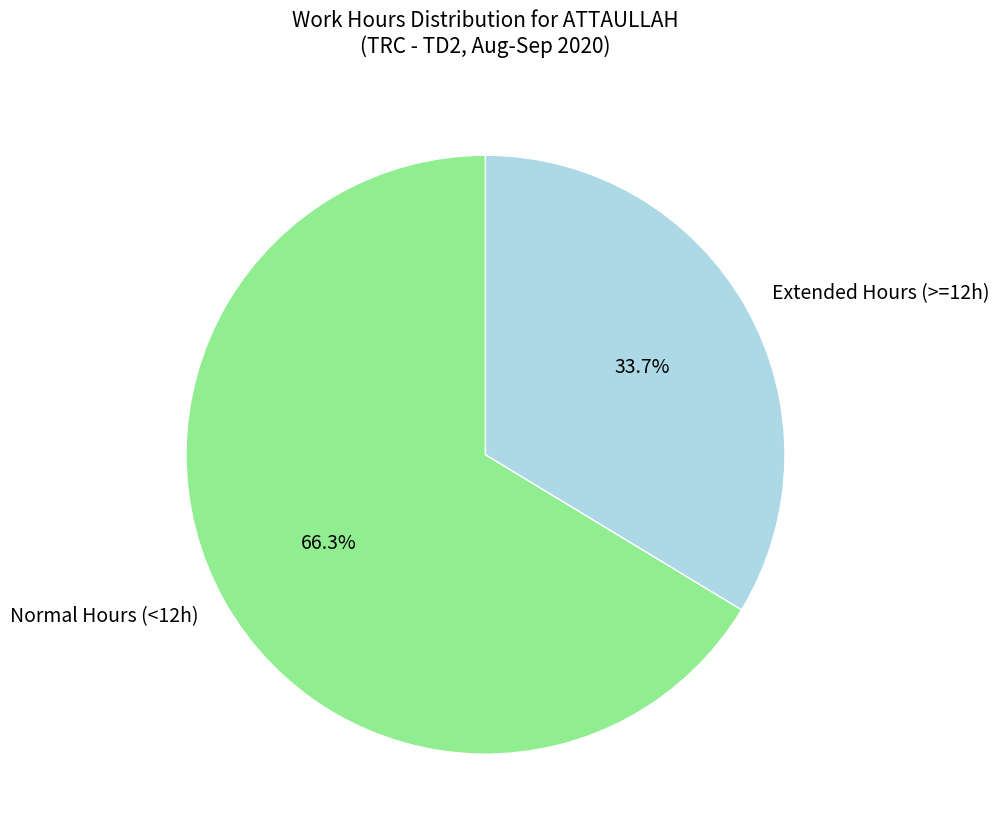

Which category has the smallest portion of the pie?

Extended Hours (>=12h)